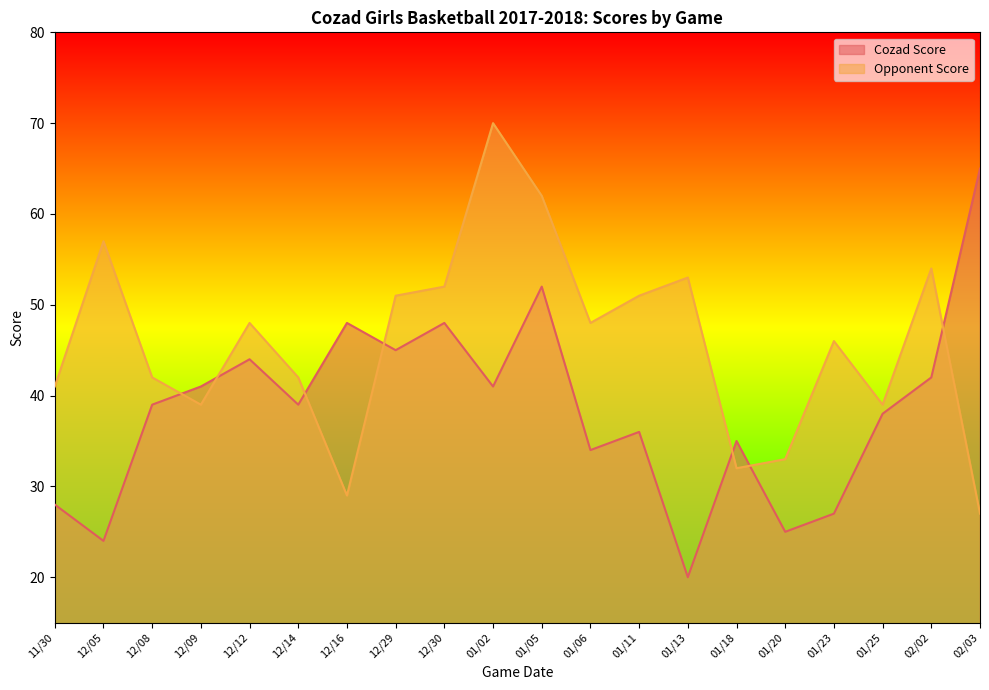

How many lines are shown in the chart?

2